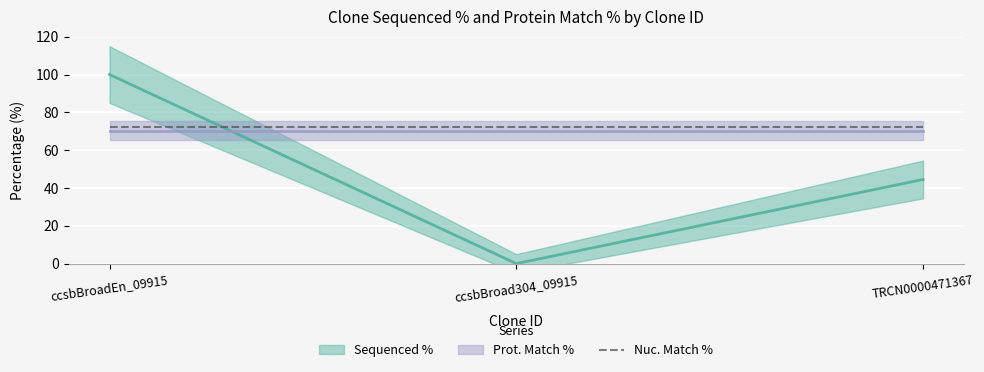

Which category has the highest value across all series?

ccsbBroadEn_09915